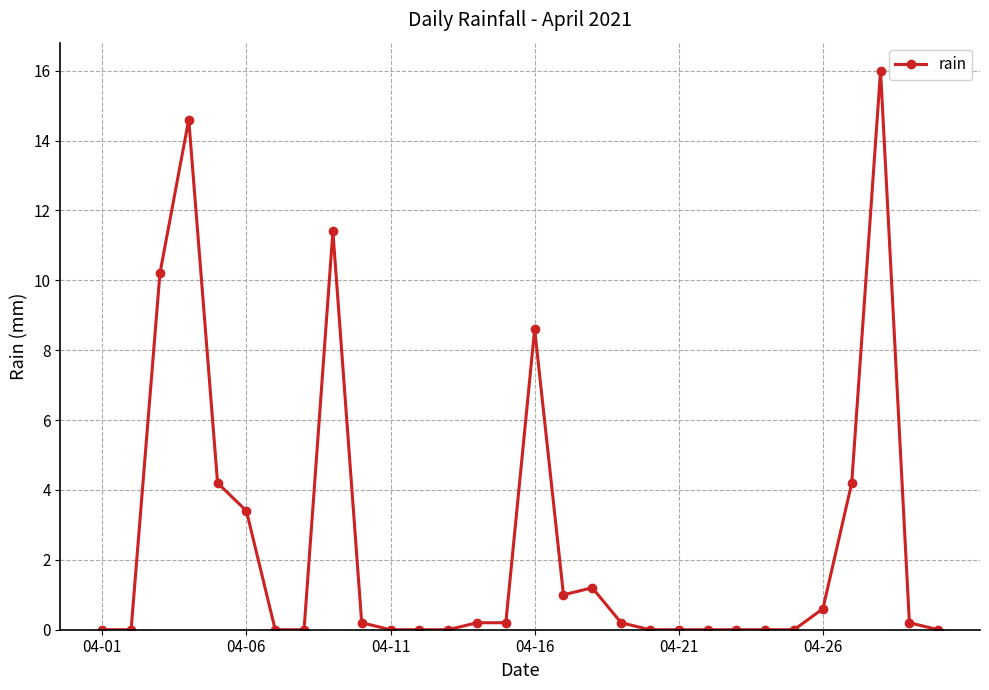

Reading right to left, extract all data points from this chart.

0.0	0.2	16.0	4.2	0.6	0.0	0.0	0.0	0.0	0.0	0.0	0.2	1.2	1.0	8.6	0.2	0.2	0.0	0.0	0.0	0.2	11.4	0.0	0.0	3.4	4.2	14.6	10.2	0.0	0.0